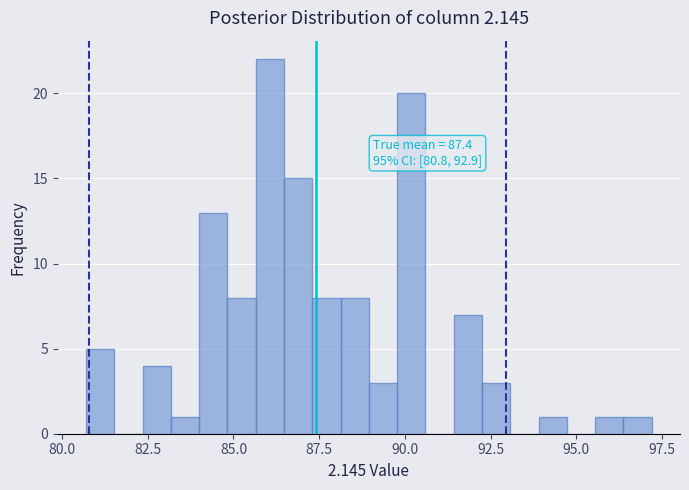

Around what value on the x-axis is the tallest bar? Give the approximate position of its centre, as read against the axis.

86.0